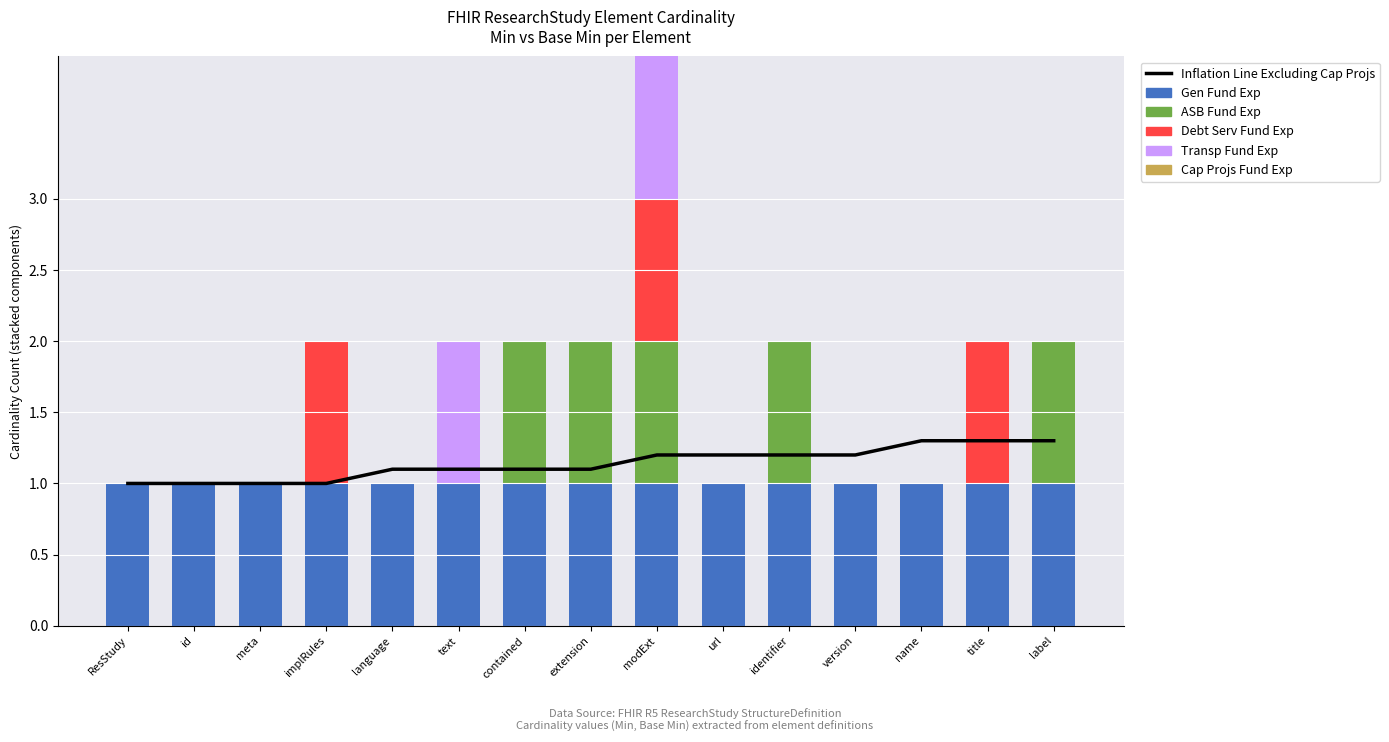

Count the Debt Serv Fund Exp values in the range 0 to 1.

15